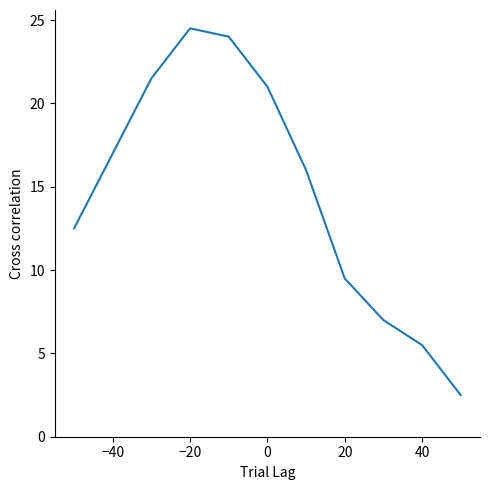

What is the smallest value displayed?

2.5